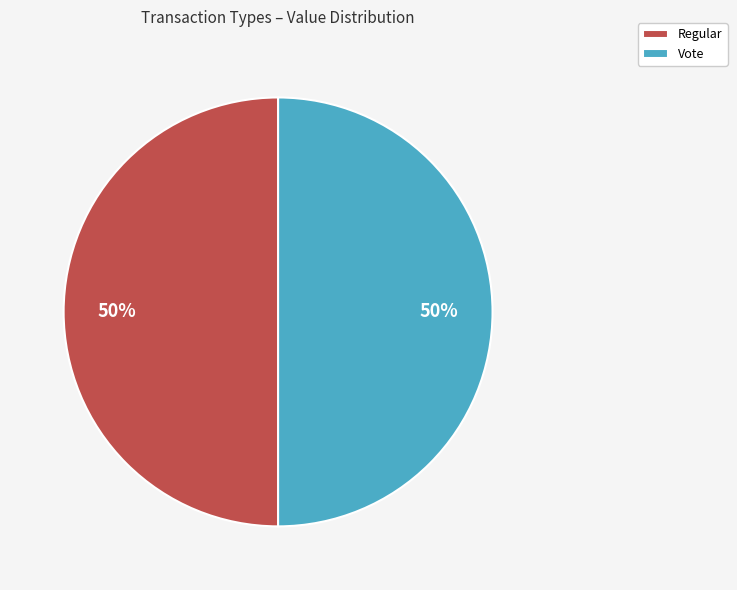

Is the sum of Regular and Vote greater than half?

Yes